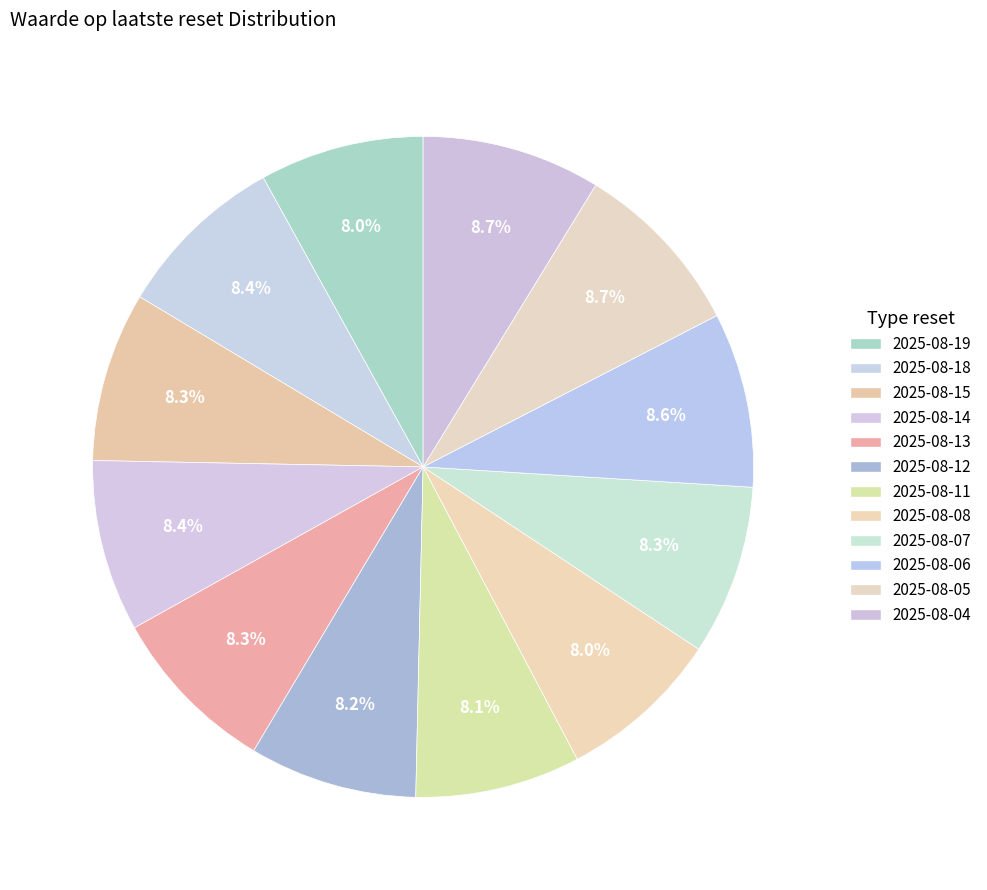

How many slices are in this pie chart?

12